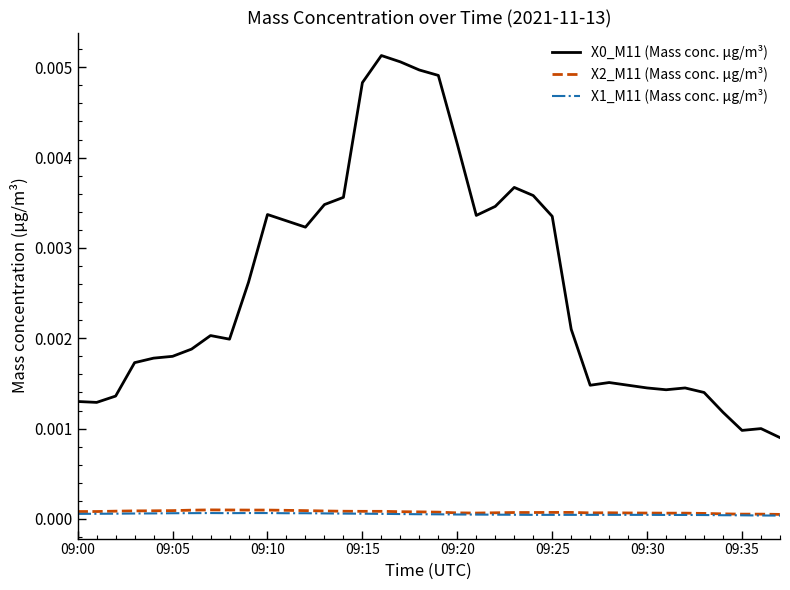

True or false: X2_M11 (Mass conc. μg/m³) and X0_M11 (Mass conc. μg/m³) cross at least once.

False